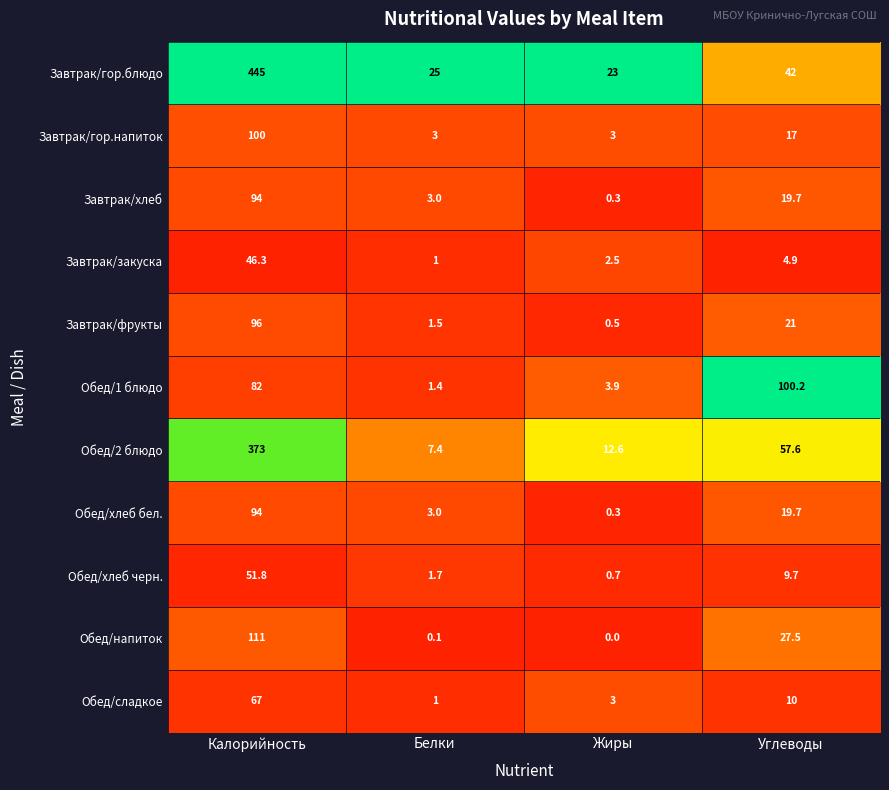

What is the difference between the highest and lowest values at Углеводы?

95.3